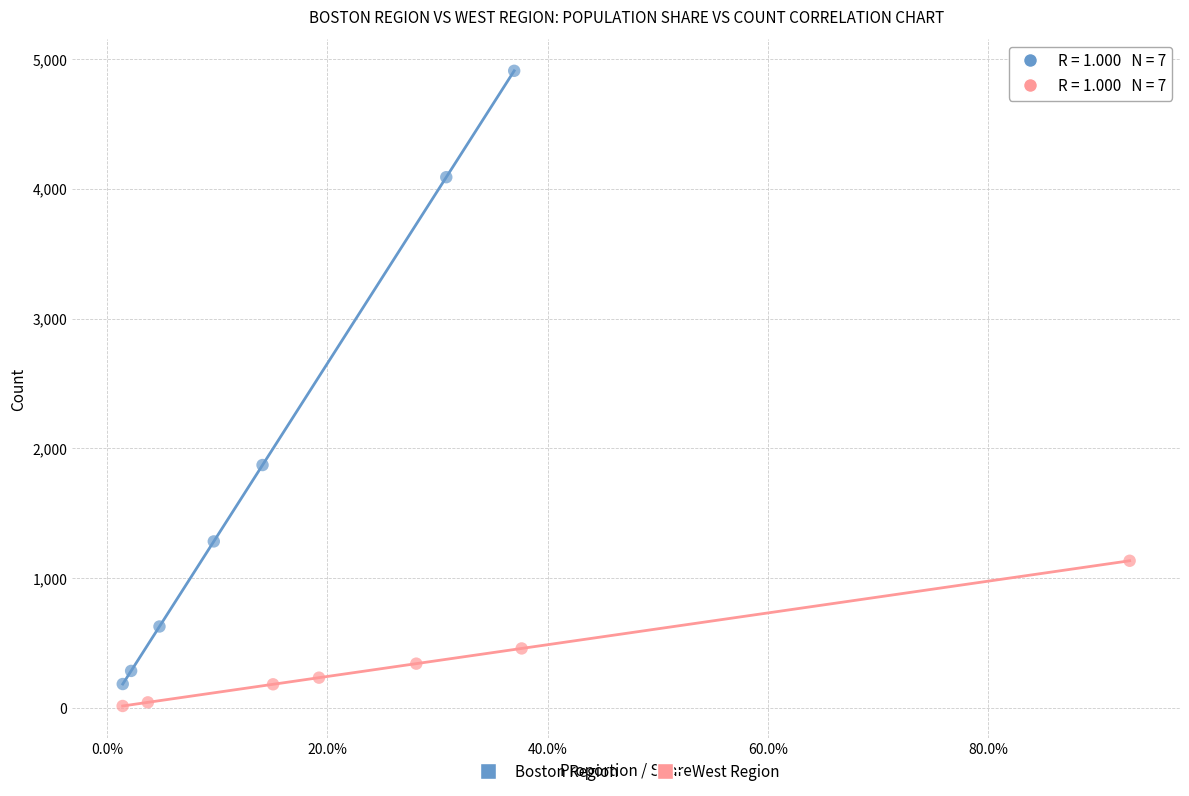

Which series reaches the maximum Y coordinate?

Boston Region